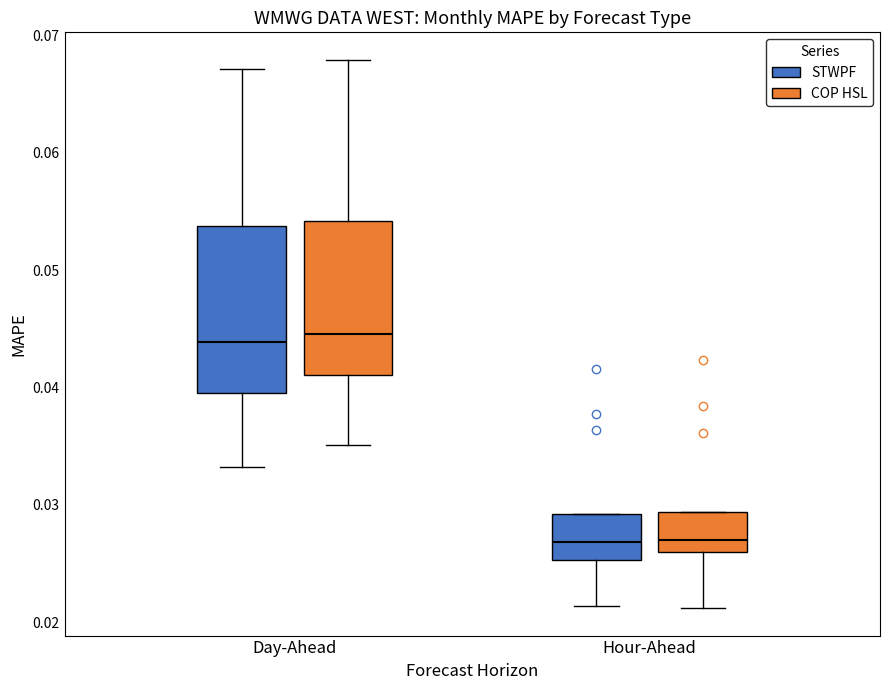

Reading left to right, read every box against the y-axis: the position of its median line, the range the box covers, and the ends of its whiskers. The values are not printed on the chart, so give them approximately, as read against the axis.

Day-Ahead (STWPF): median 0.044, box 0.040 to 0.054, whiskers 0.033 to 0.067
Day-Ahead (COP HSL): median 0.045, box 0.041 to 0.054, whiskers 0.035 to 0.068
Hour-Ahead (STWPF): median 0.027, box 0.025 to 0.029, whiskers 0.021 to 0.029
Hour-Ahead (COP HSL): median 0.027, box 0.026 to 0.029, whiskers 0.021 to 0.029